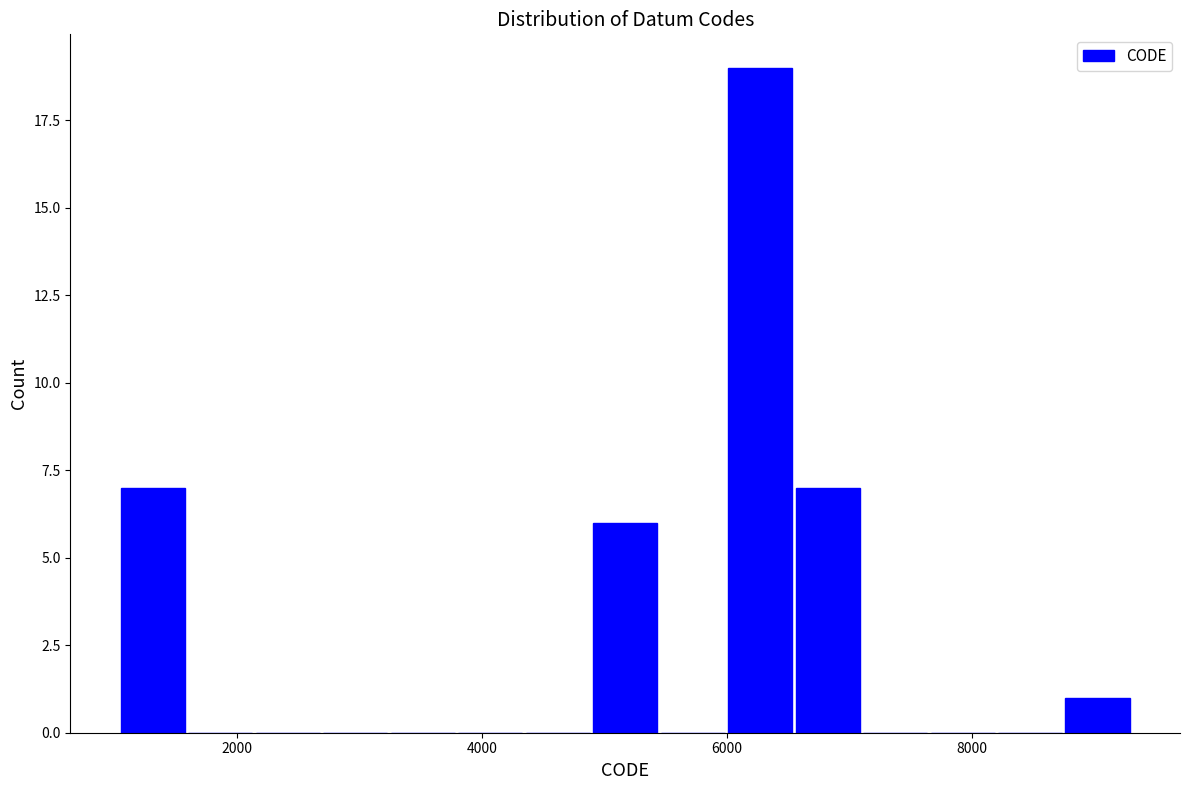

Read against the x-axis, roughly where is the centre of the tallest bar?

6200